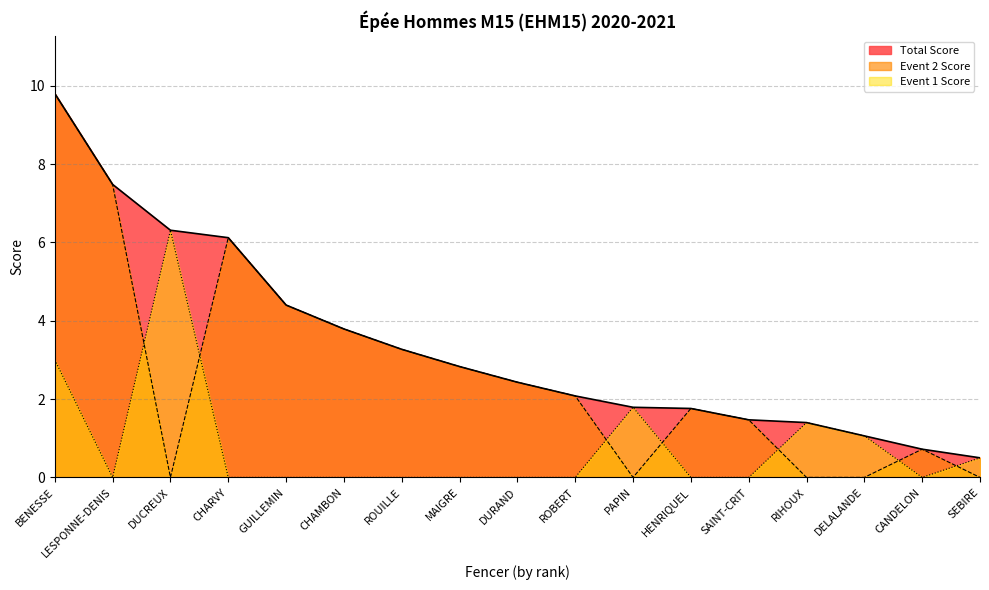

What is the sum of all Event 1 Score values?

14.1